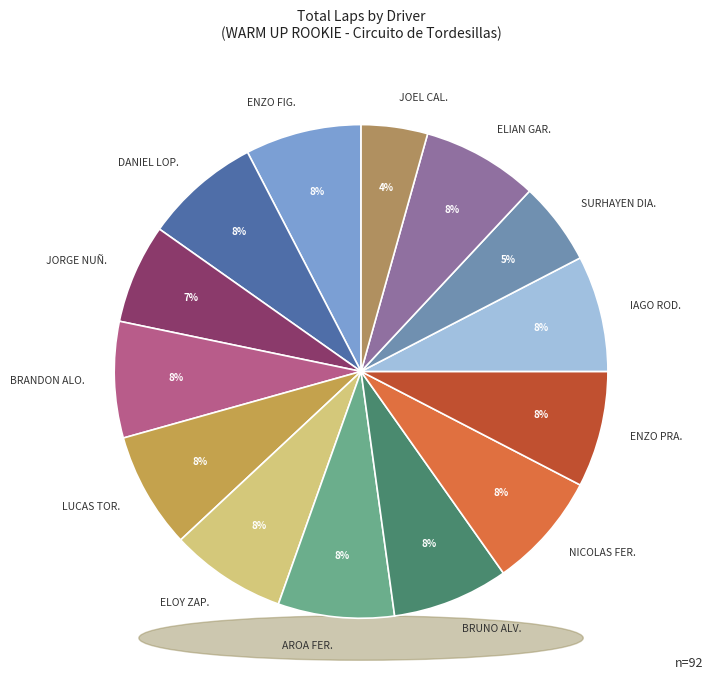

How much of the chart is everything except AROA FERNANDEZ VAZQUEZ?

92.4%